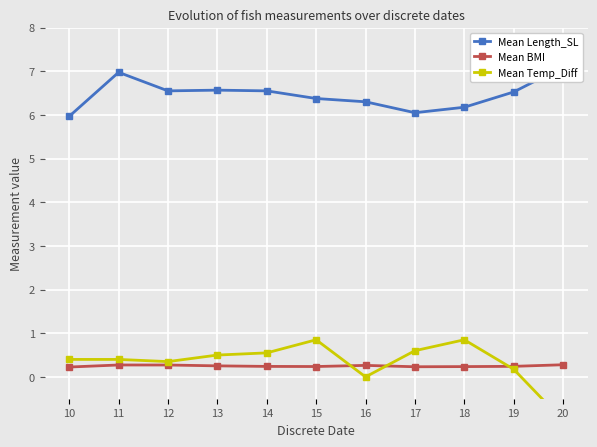

At which category does Mean Length_SL reach its first local valley?

12